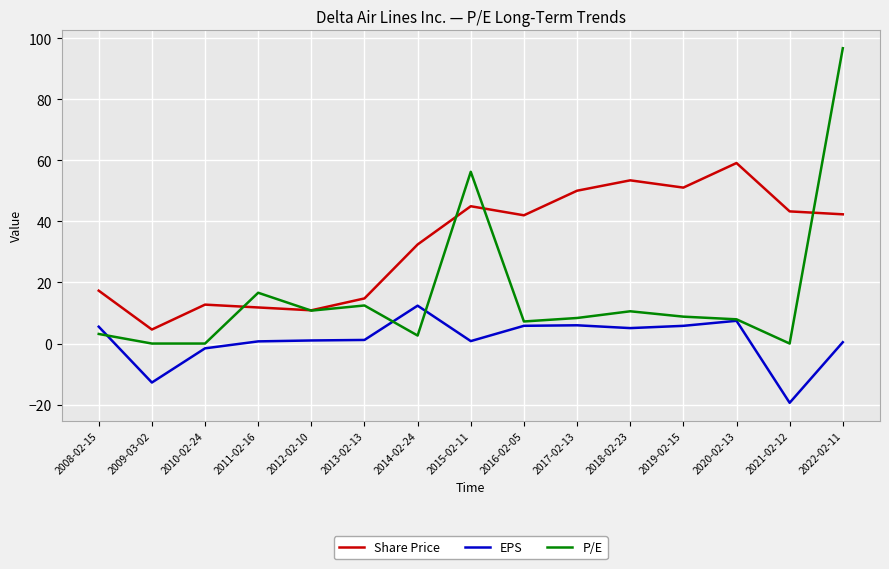

What is the difference between the maximum and minimum values in the Share Price series?

54.5